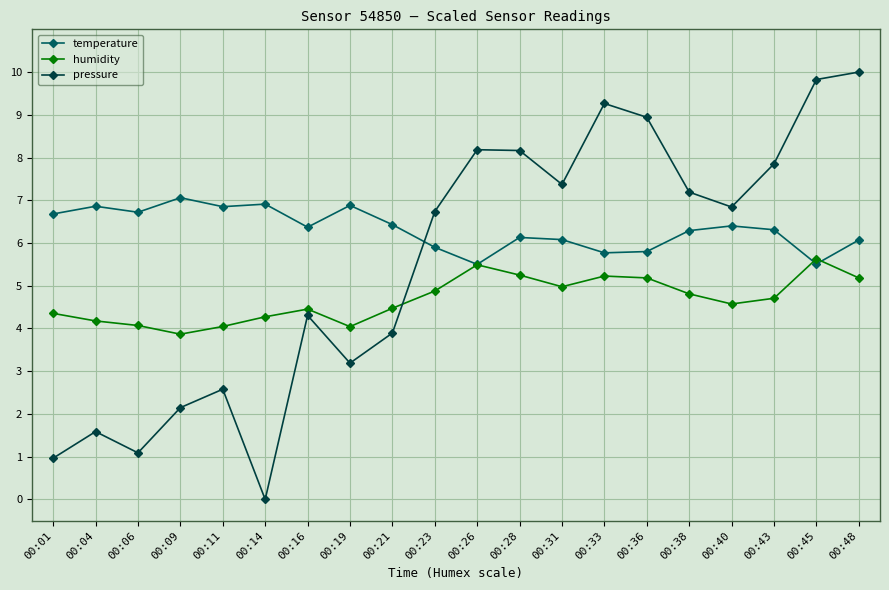

At which label does pressure reach its peak?

00:48